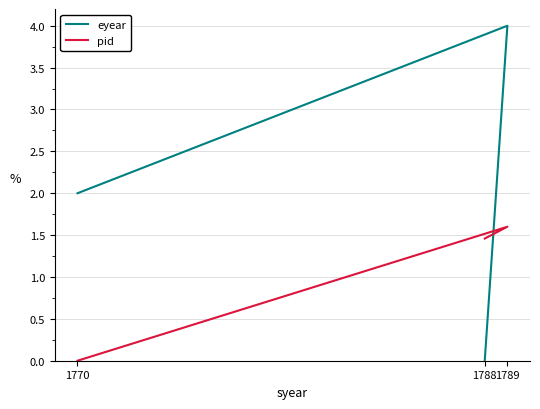

How many lines are shown in the chart?

2